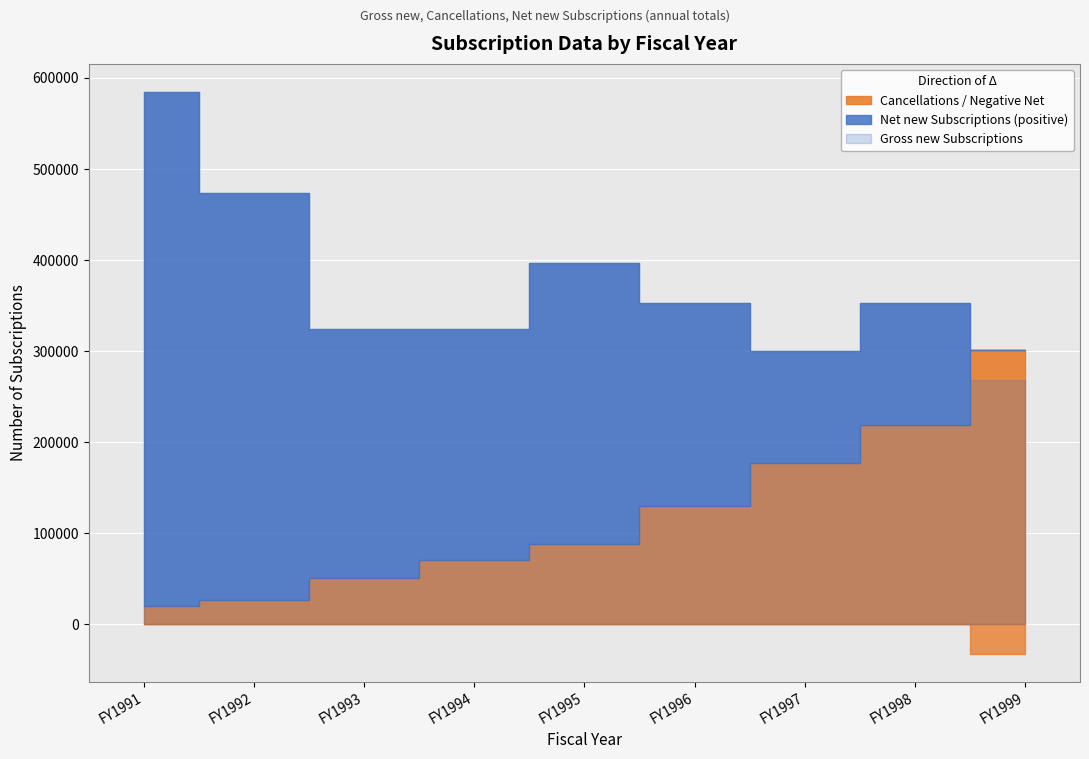

At which label is Cancellations closest to 160090?

FY1997